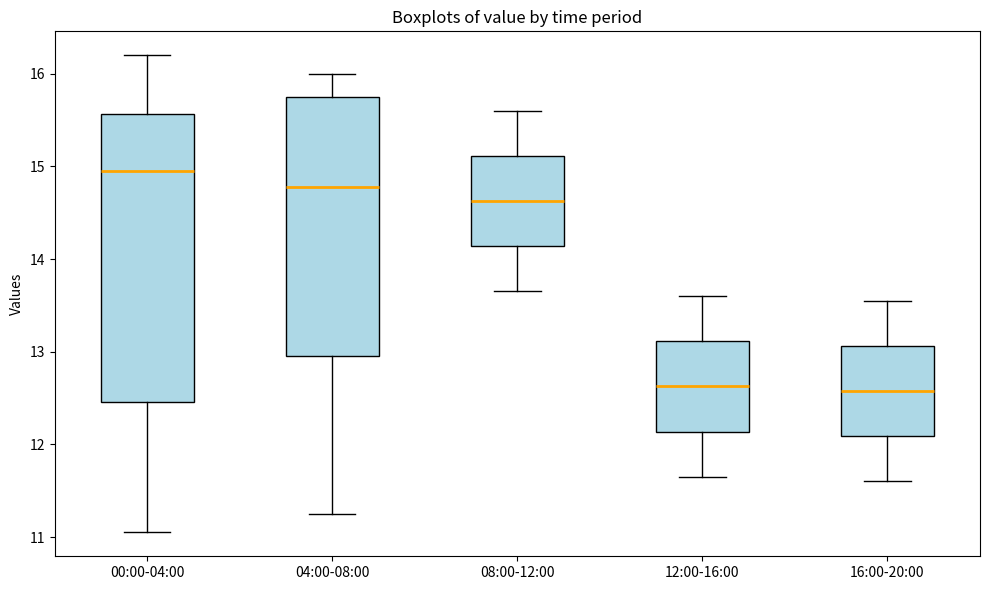

Reading left to right, read every box against the y-axis: the position of its median line, the range the box covers, and the ends of its whiskers. The values are not printed on the chart, so give them approximately, as read against the axis.

00:00-04:00: median 15.0, box 12.5 to 15.6, whiskers 11.1 to 16.2
04:00-08:00: median 14.8, box 13.0 to 15.8, whiskers 11.3 to 16.0
08:00-12:00: median 14.6, box 14.1 to 15.1, whiskers 13.7 to 15.6
12:00-16:00: median 12.6, box 12.1 to 13.1, whiskers 11.7 to 13.6
16:00-20:00: median 12.6, box 12.1 to 13.1, whiskers 11.6 to 13.6